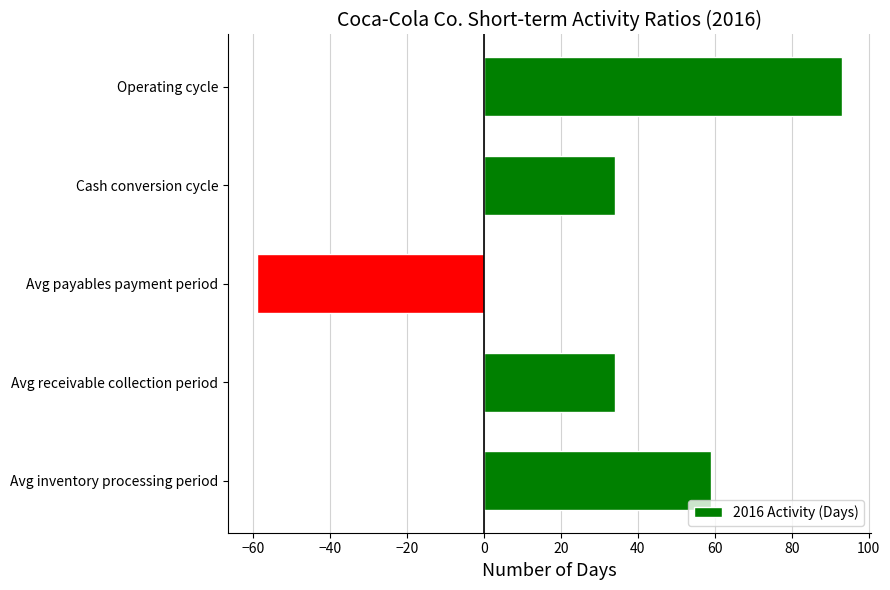

Which has a higher value, Cash conversion cycle or Operating cycle?

Operating cycle